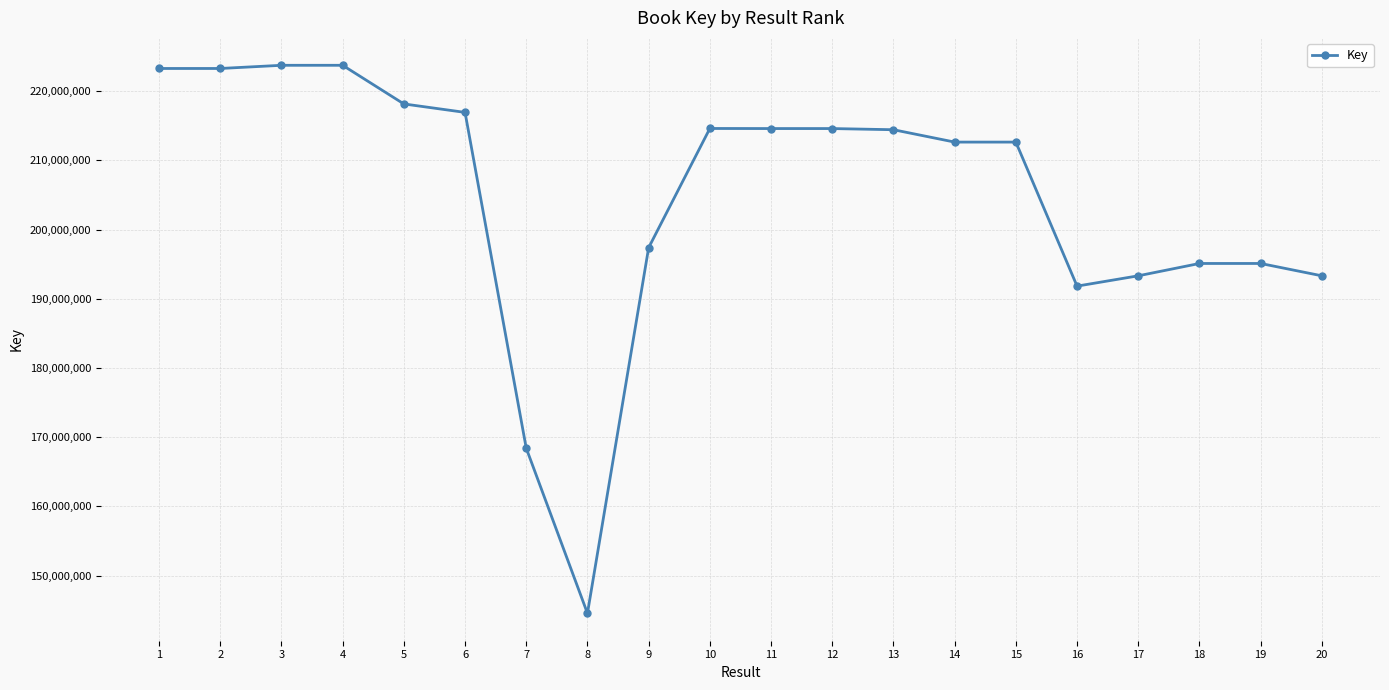

At which label does the data first exceed 214439545?

1